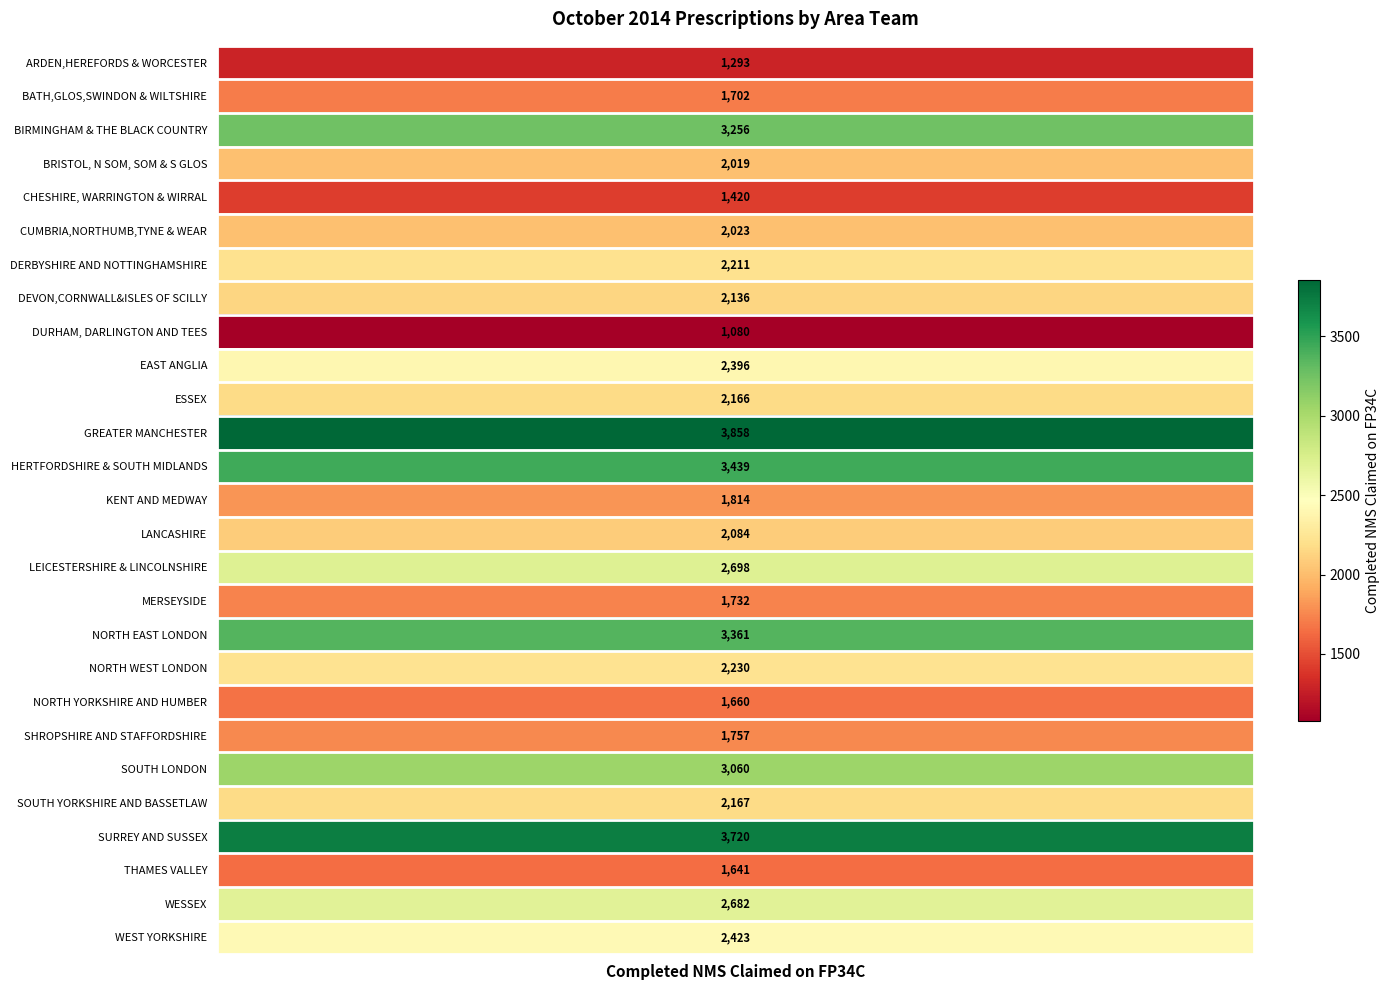

How many data points are less than 2166?

13